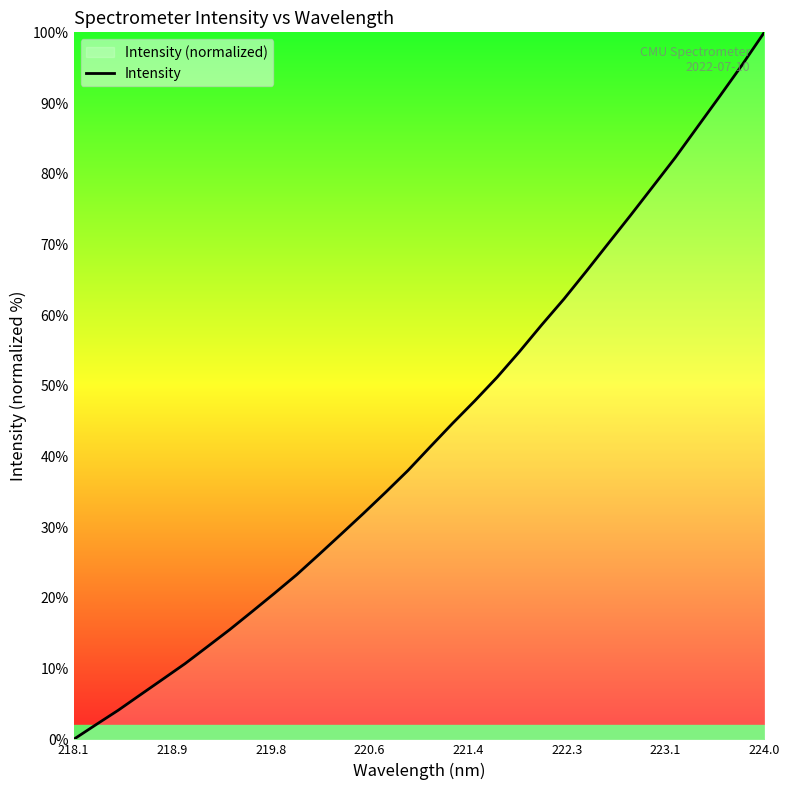

What is the difference between the maximum and minimum values?

100.0